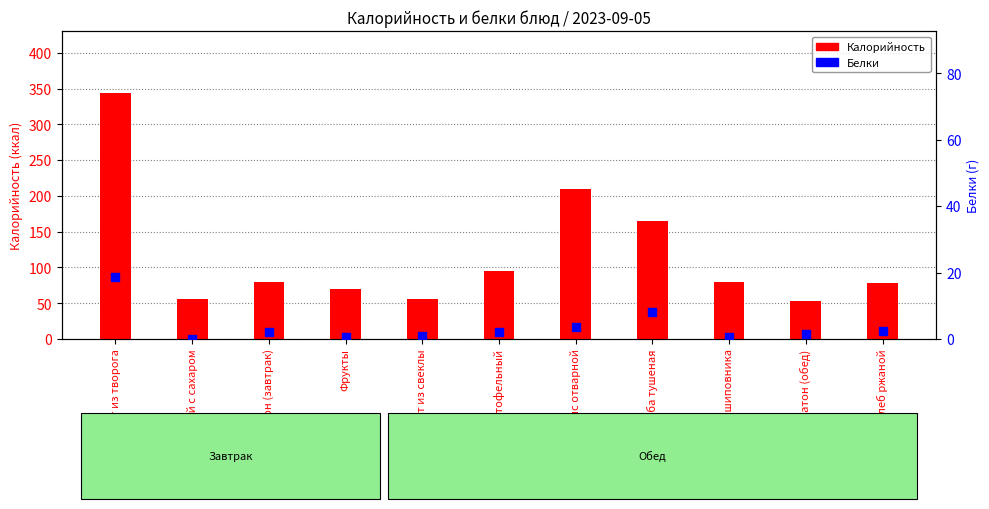

What is the total value across all series at Суп картофельный?

96.8